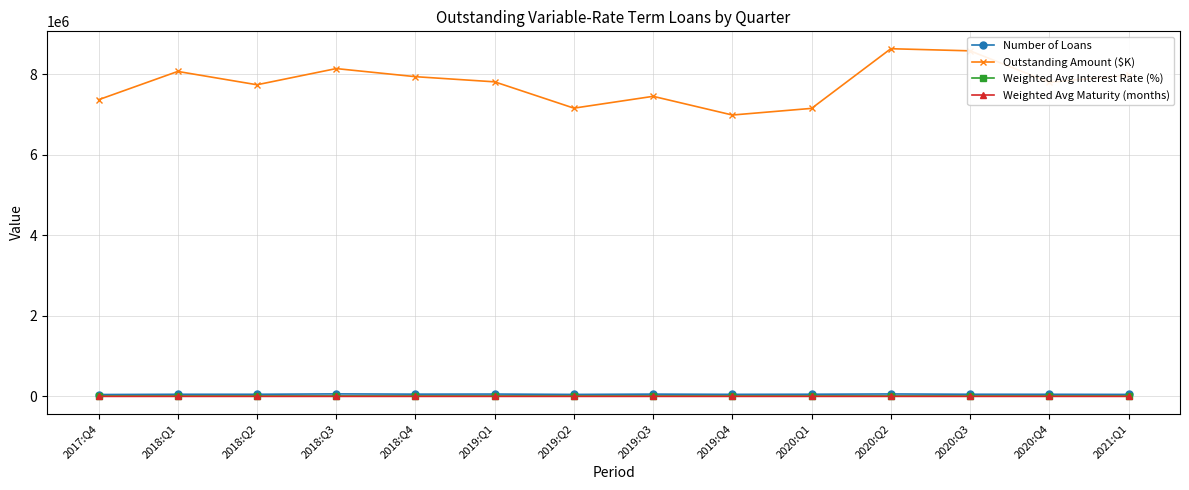

Is the value of Outstanding Amount ($K) at 2017:Q4 greater than the value of Weighted Avg Maturity (months) at 2019:Q4?

Yes